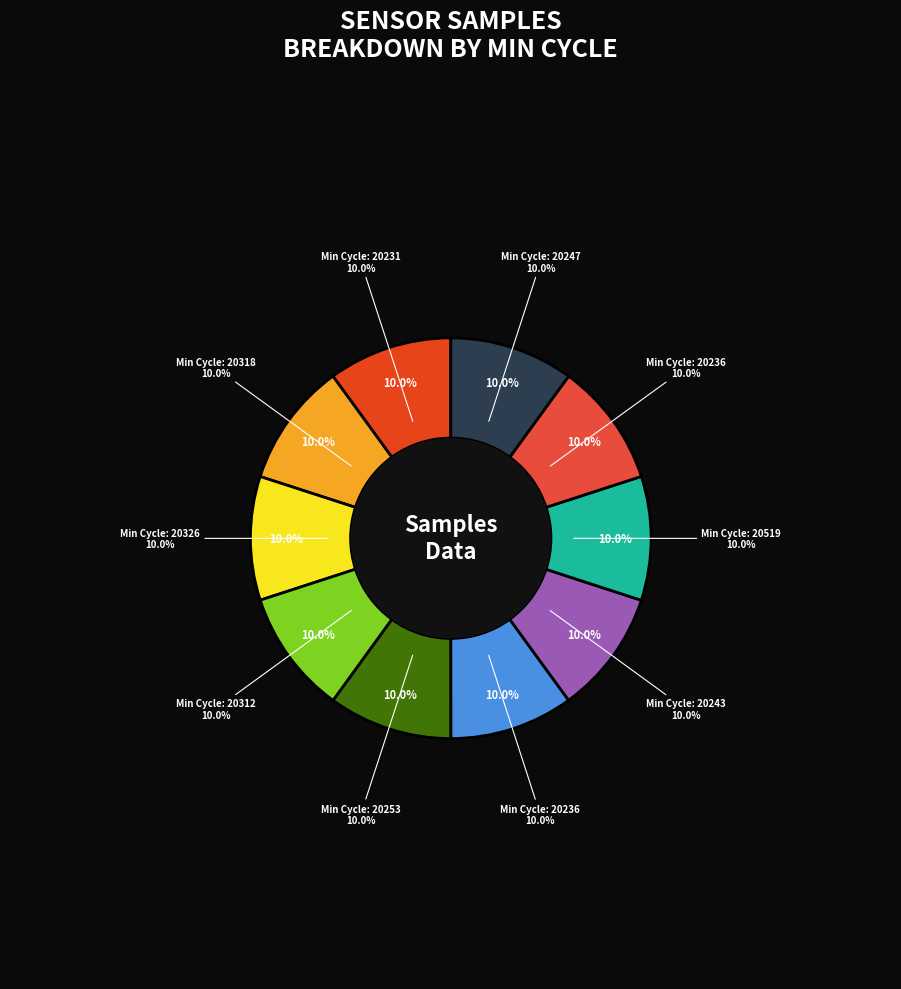

What is the total percentage of 20318 and 20231?

20.0%